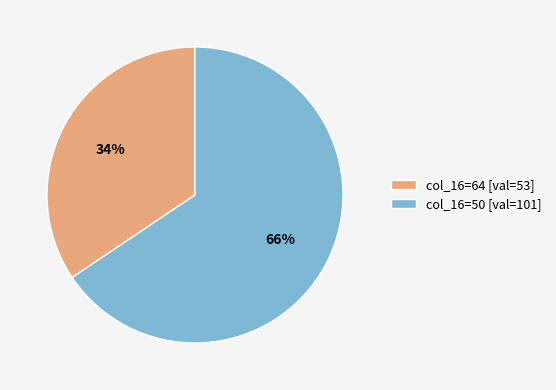

Is there a majority slice in this chart?

Yes